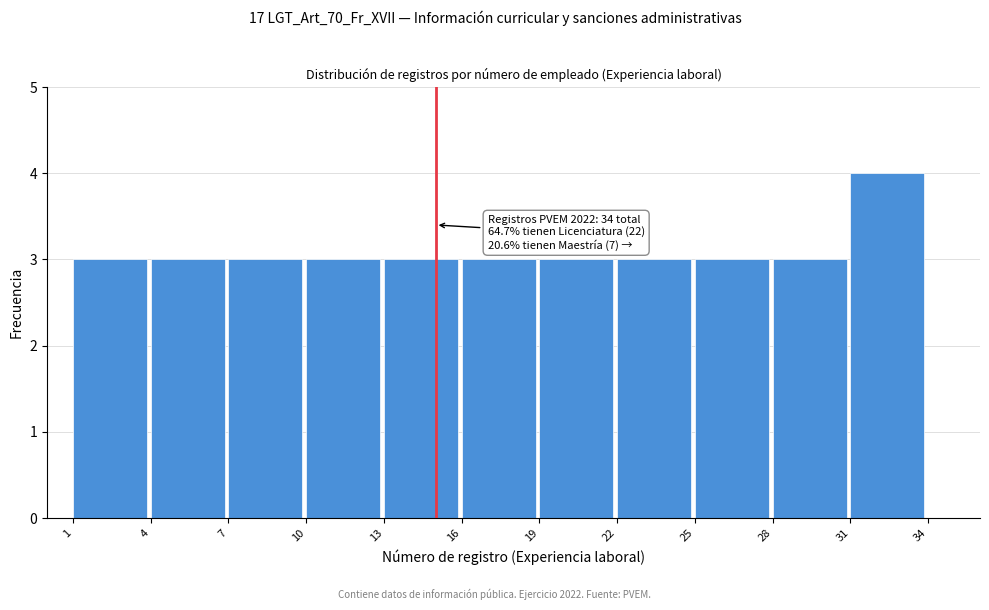

Over which range of the x-axis is the bar tallest?

31 to 34